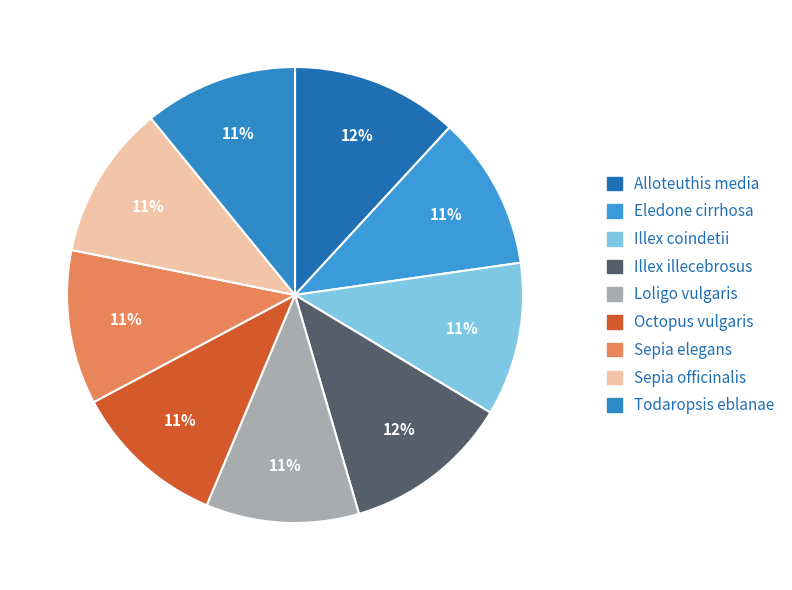

How many segments does this pie chart have?

9